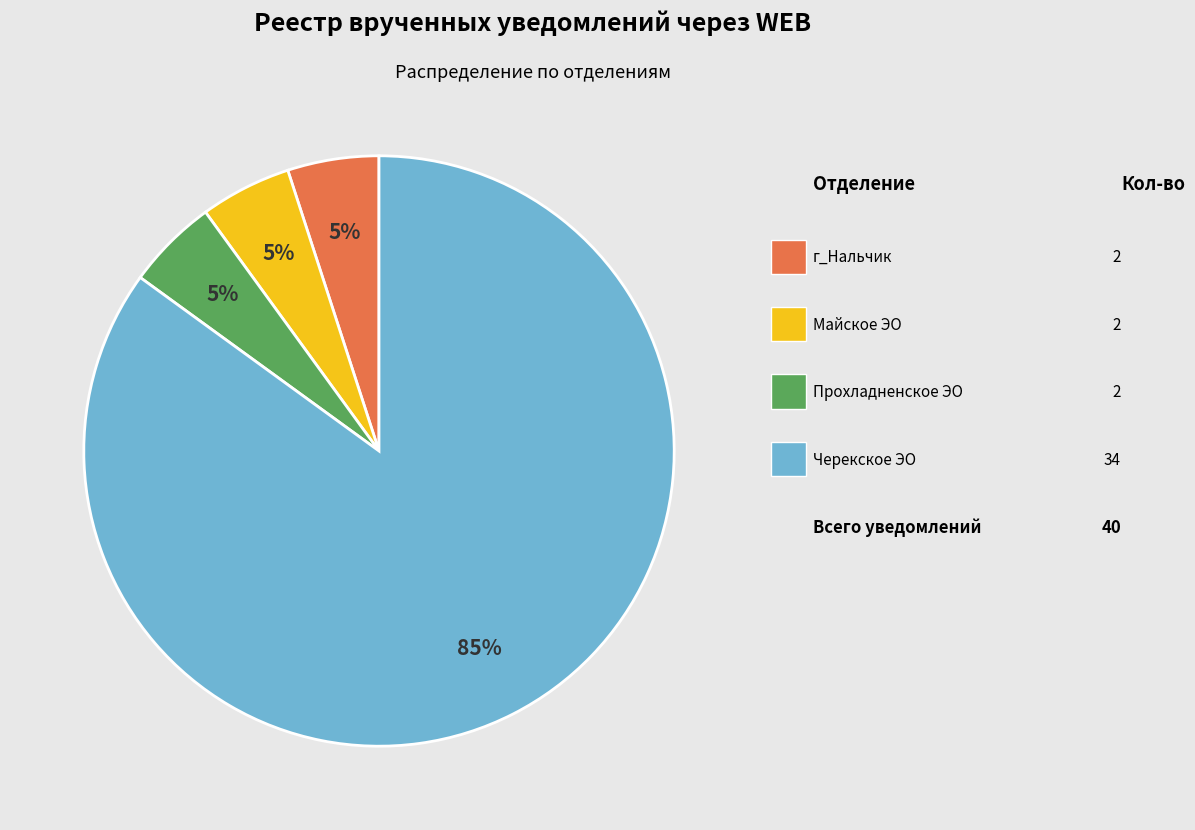

To the nearest percent, what is the average slice percentage?

25%